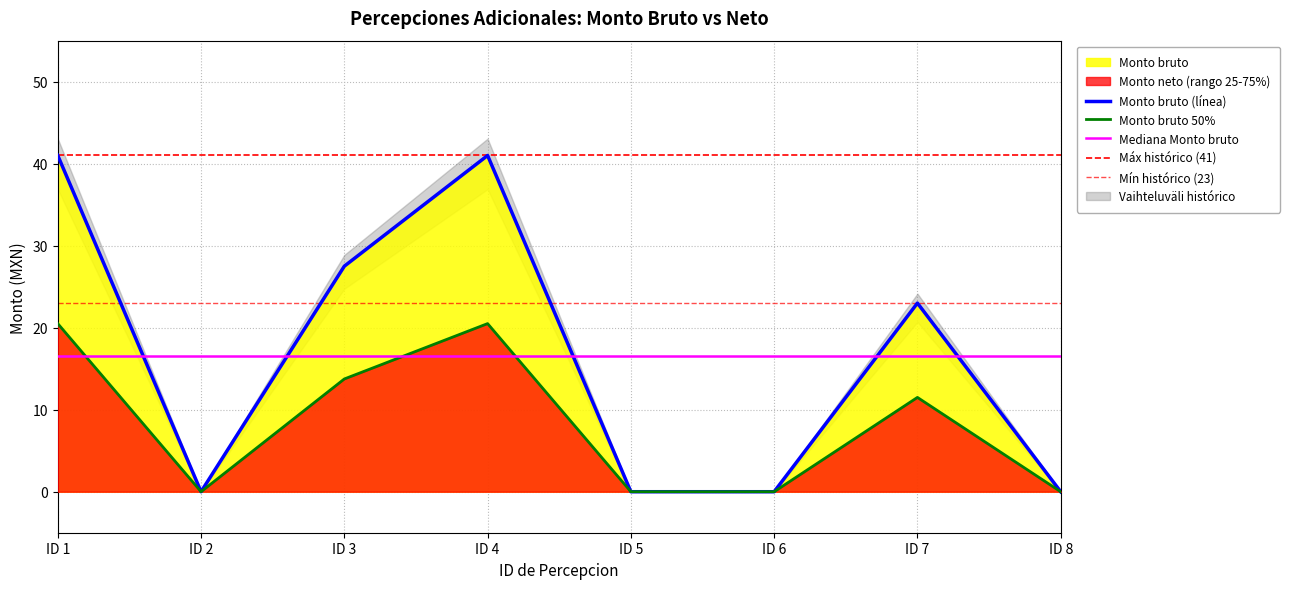

Reading left to right, what are all the values shown in this chart?

ID 1=41.0	ID 2=0.0	ID 3=27.5	ID 4=41.0	ID 5=0.0	ID 6=0.0	ID 7=23.0	ID 8=0.0